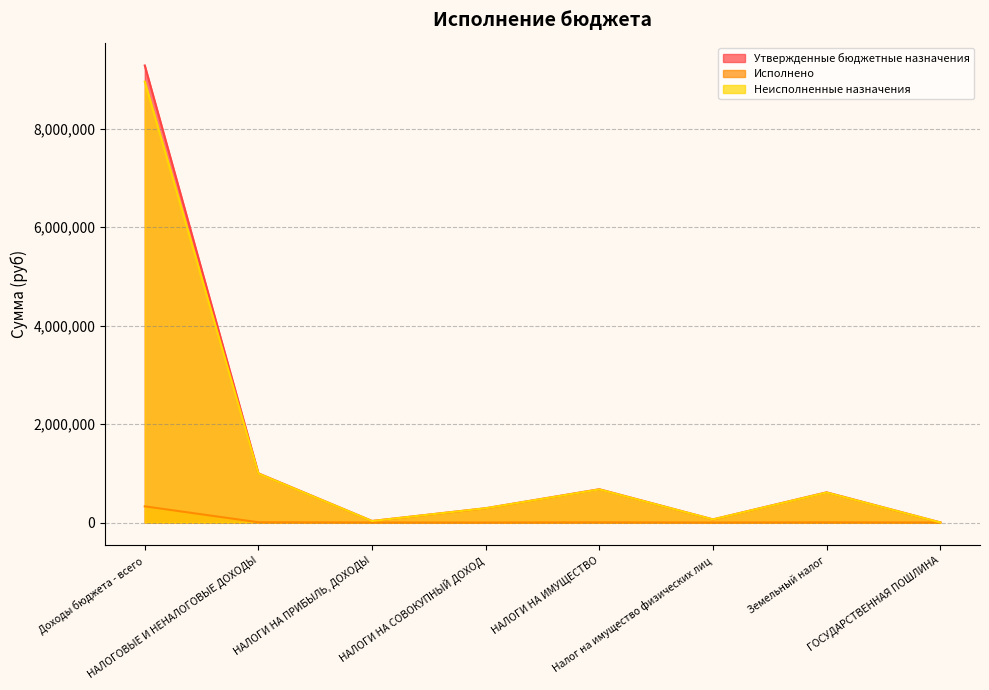

What are all the series names shown in the legend?

Утвержденные бюджетные назначения, Исполнено, Неисполненные назначения